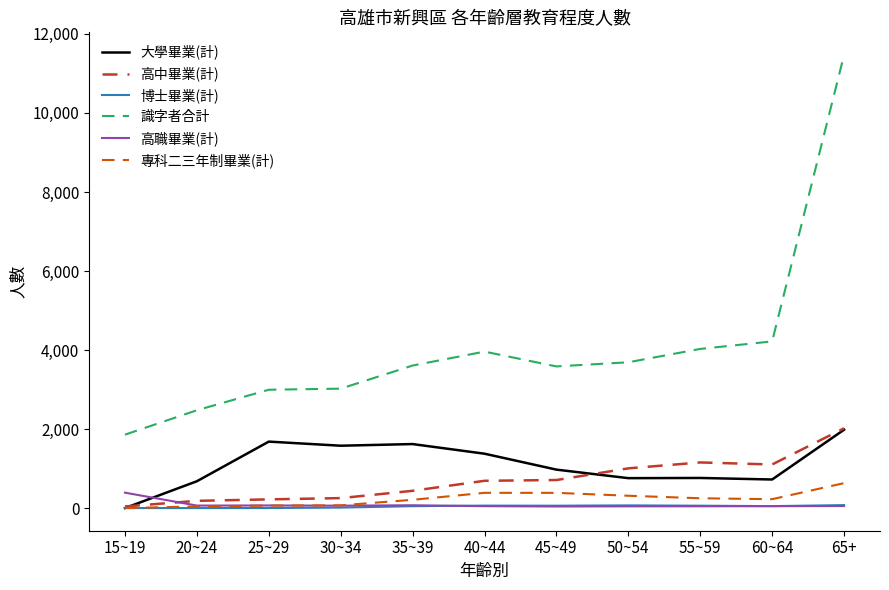

Is it true that 識字者合計 equals 998 at 45~49?

False